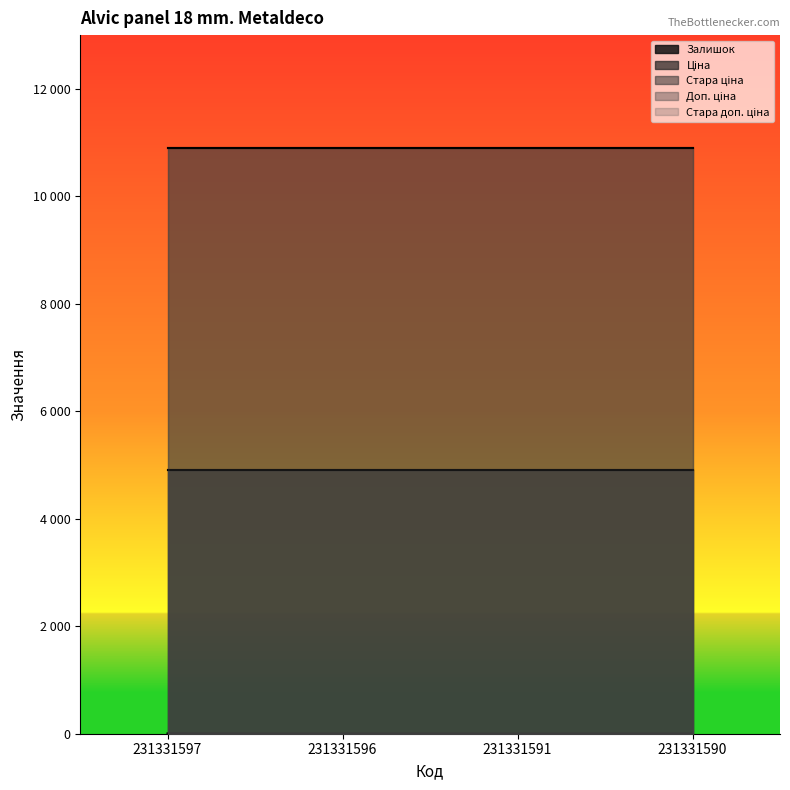

What is the sum of the Залишок values at 231331596 and 231331591?

6.0